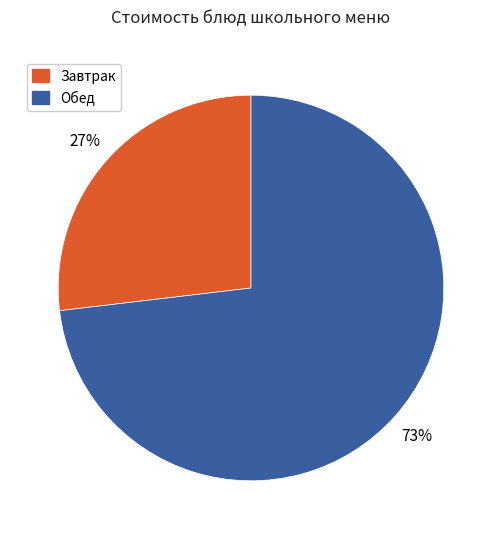

Rank the categories by value from highest to lowest.

Обед, Завтрак